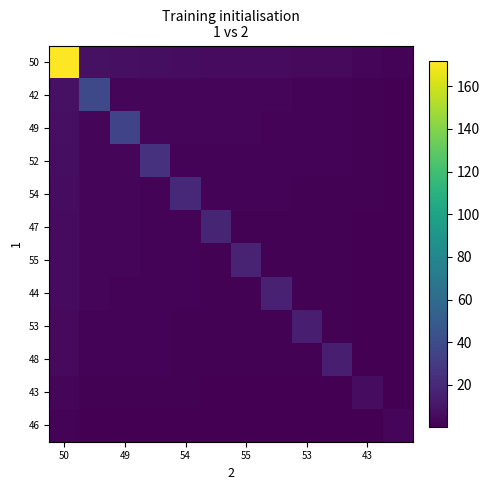

Reading left to right, what are all the values shown in this chart?

50: 172.0	8.1	7.8	6.6	5.9	5.6	5.4	5.2	5.1	5.1	3.2	2.3
42: 8.1	38.0	3.6	3.1	2.8	2.6	2.5	2.5	2.4	2.4	1.5	1.1
49: 7.8	3.6	35.0	3.0	2.6	2.5	2.4	2.4	2.3	2.3	1.4	1.0
52: 6.6	3.1	3.0	25.0	2.2	2.1	2.1	2.0	1.9	1.9	1.2	0.9
54: 5.9	2.8	2.6	2.2	20.0	1.9	1.8	1.8	1.7	1.7	1.1	0.8
47: 5.6	2.6	2.5	2.1	1.9	18.0	1.7	1.7	1.6	1.6	1.0	0.7
55: 5.4	2.5	2.4	2.1	1.8	1.7	17.0	1.6	1.6	1.6	1.0	0.7
44: 5.2	2.5	2.4	2.0	1.8	1.7	1.6	16.0	1.5	1.5	1.0	0.7
53: 5.1	2.4	2.3	1.9	1.7	1.6	1.6	1.5	15.0	1.5	0.9	0.7
48: 5.1	2.4	2.3	1.9	1.7	1.6	1.6	1.5	1.5	15.0	0.9	0.7
43: 3.2	1.5	1.4	1.2	1.1	1.0	1.0	1.0	0.9	0.9	6.0	0.4
46: 2.3	1.1	1.0	0.9	0.8	0.7	0.7	0.7	0.7	0.7	0.4	3.0